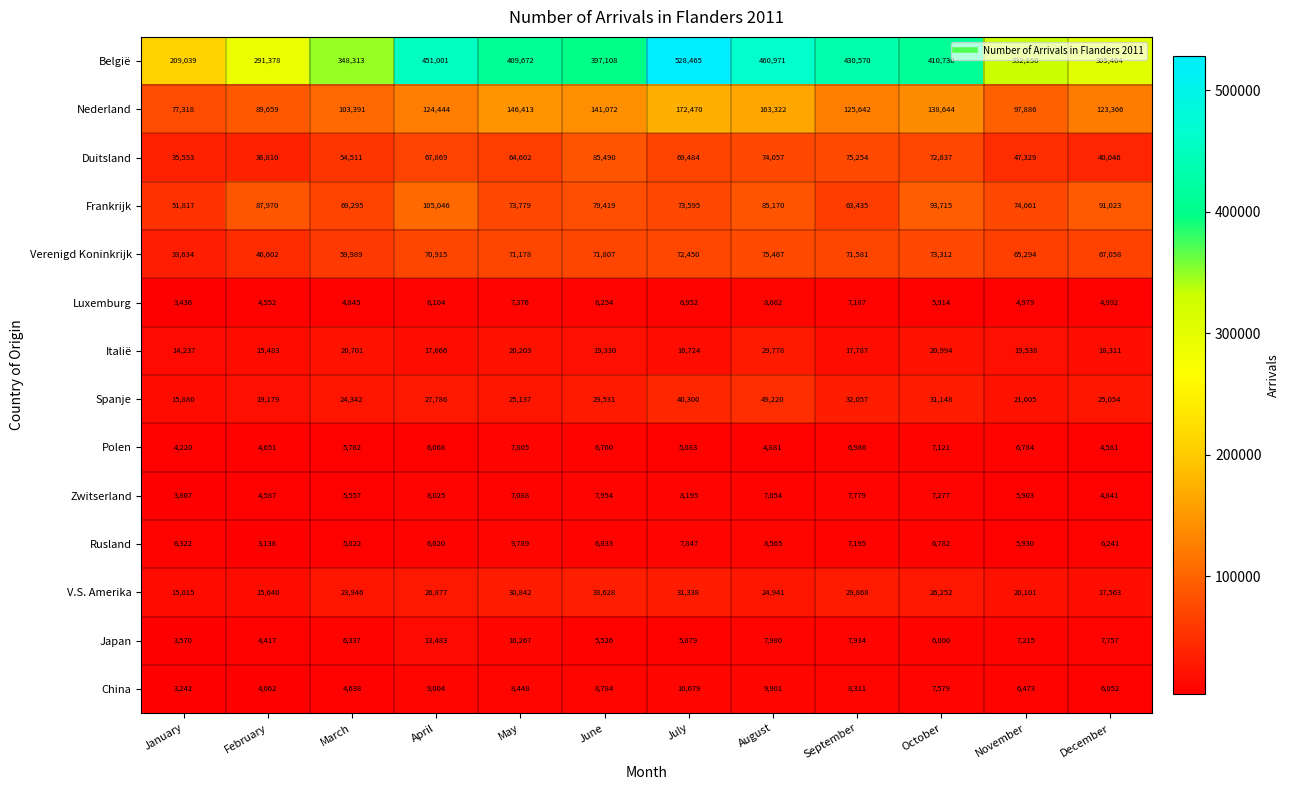

Which series has the largest total across all categories?

België